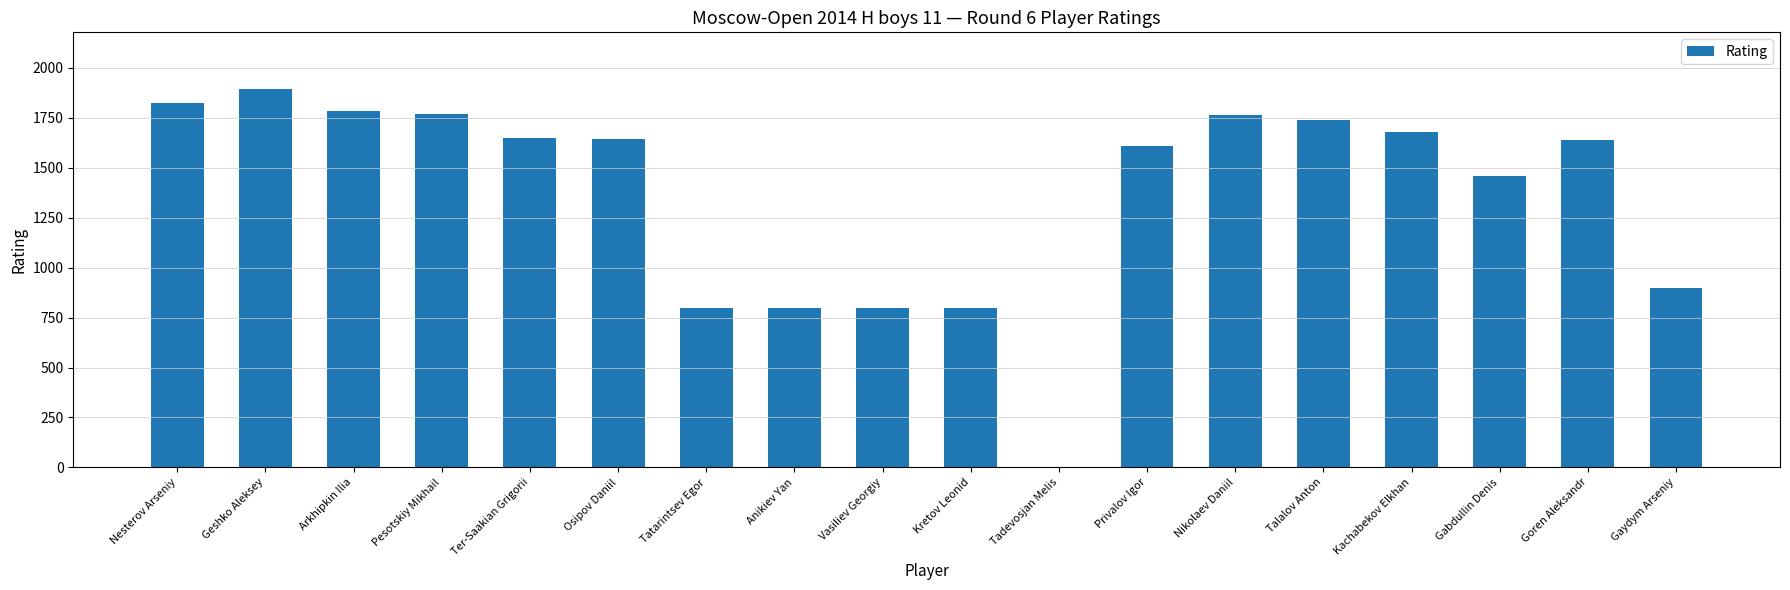

At which label does the data first exceed 1645?

Nesterov Arseniy